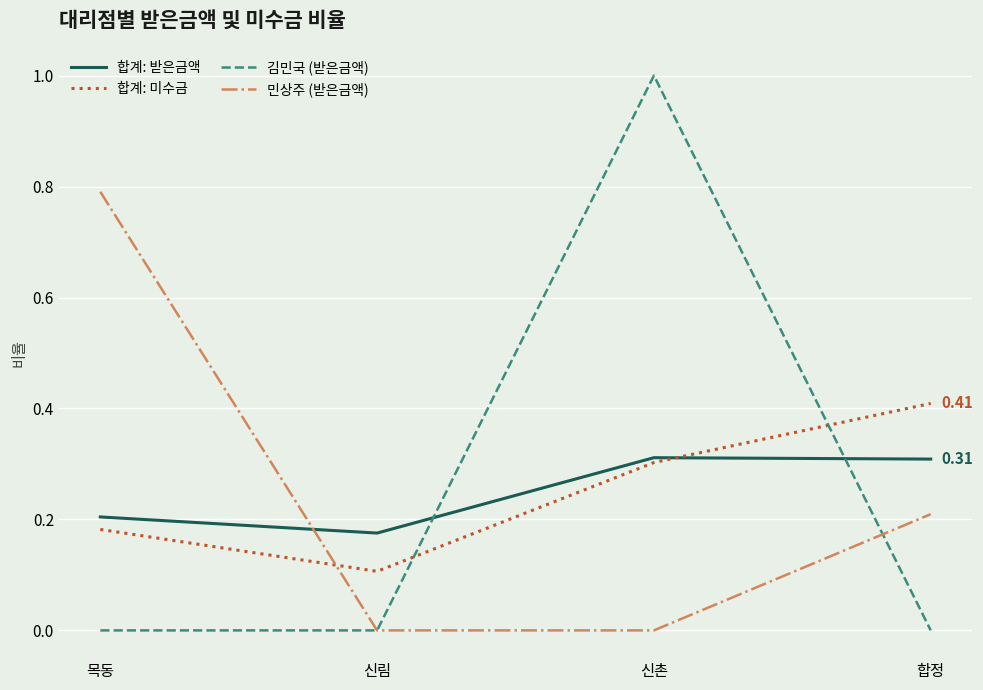

At how many categories does at least one series exceed 0?

4